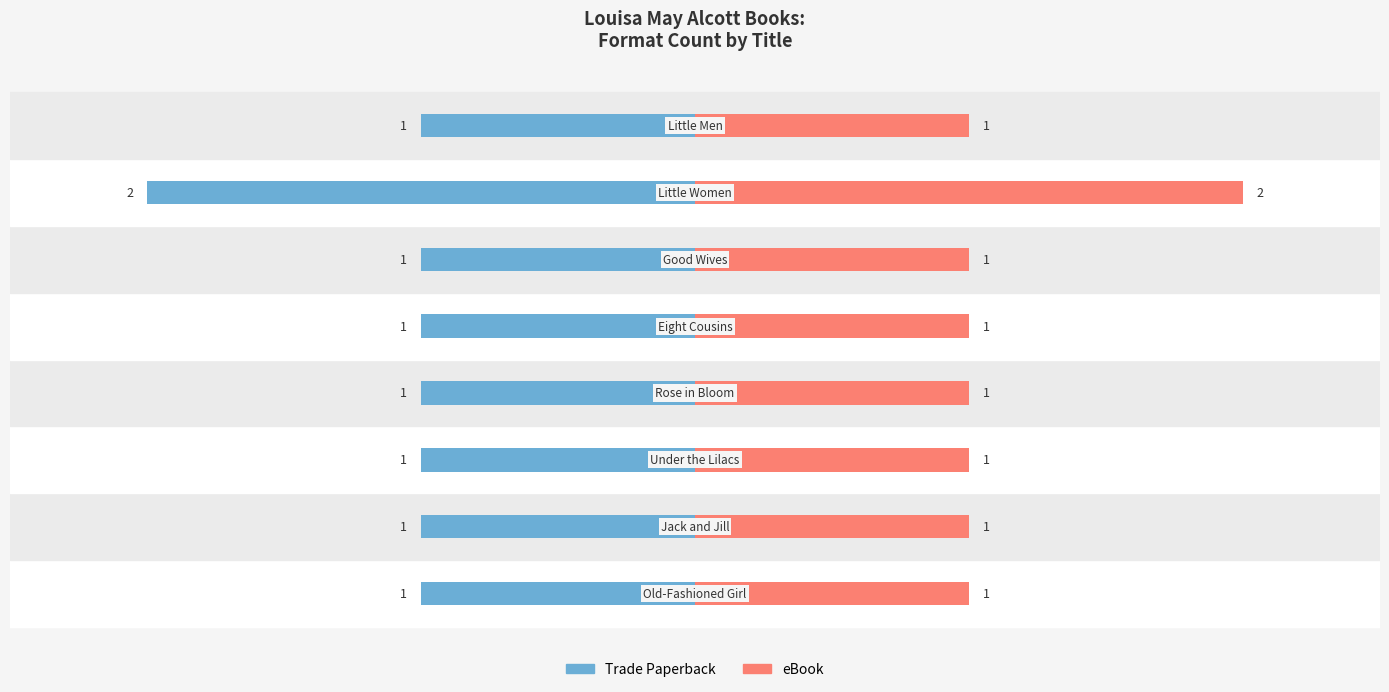

What is the value of the Trade Paperback bar at the 5th from the left?

-1